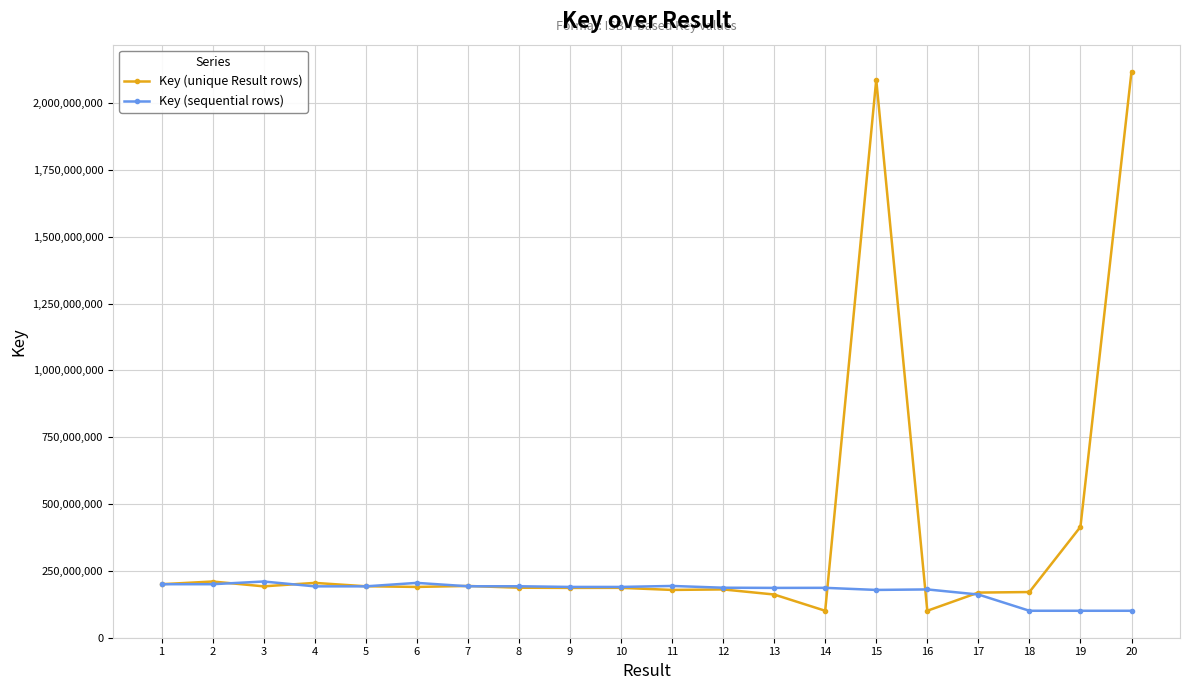

What is the greatest value displayed?

2117892617